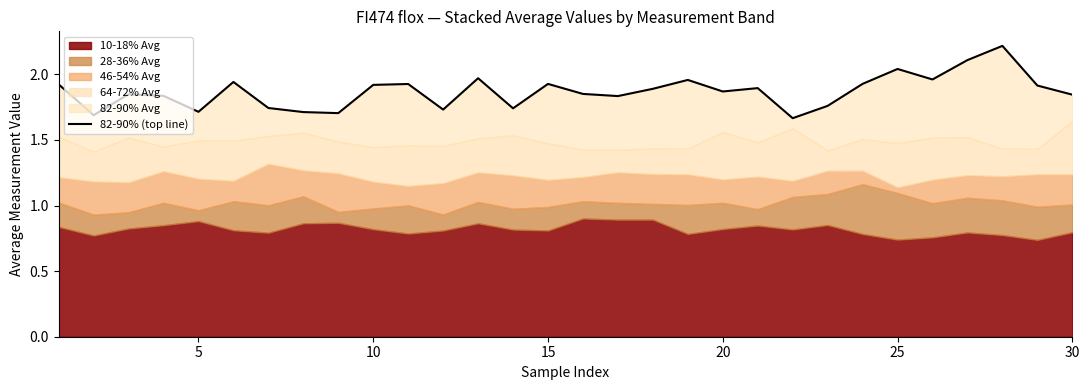

How many categories are shown in the chart?

30